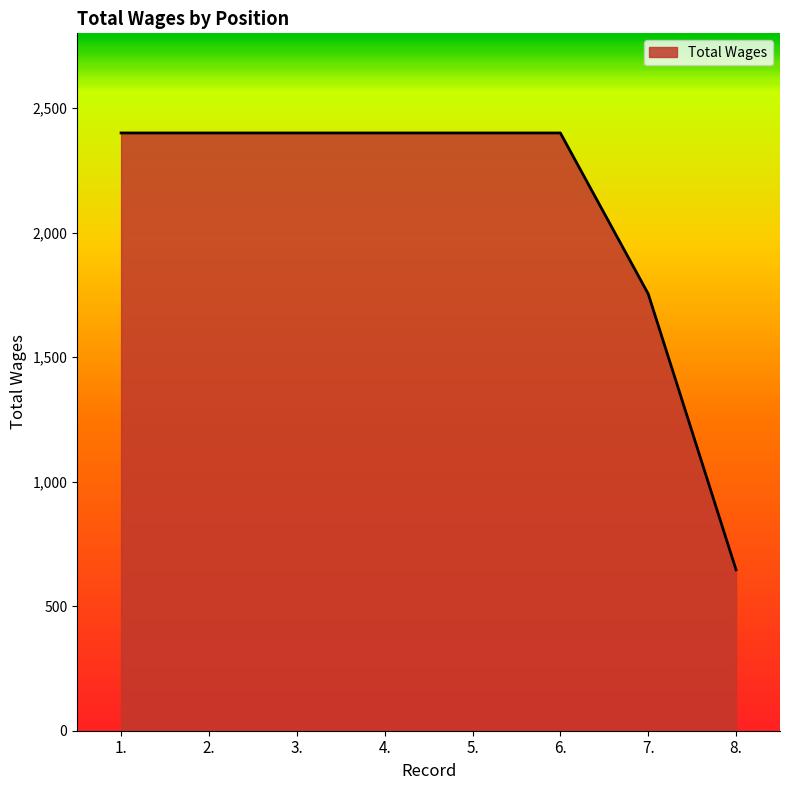

Between 6. and 7., which is larger?

6.